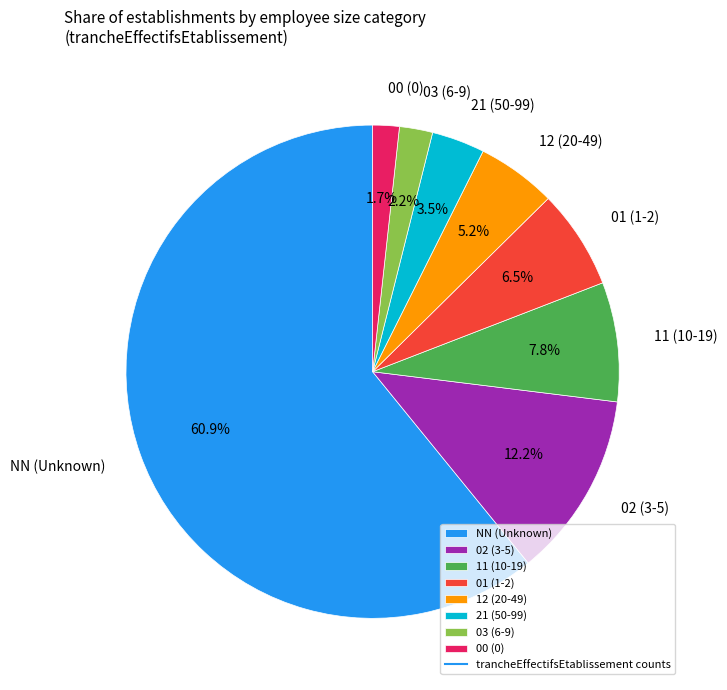

Does NN (Unknown) represent more than half of the total?

Yes